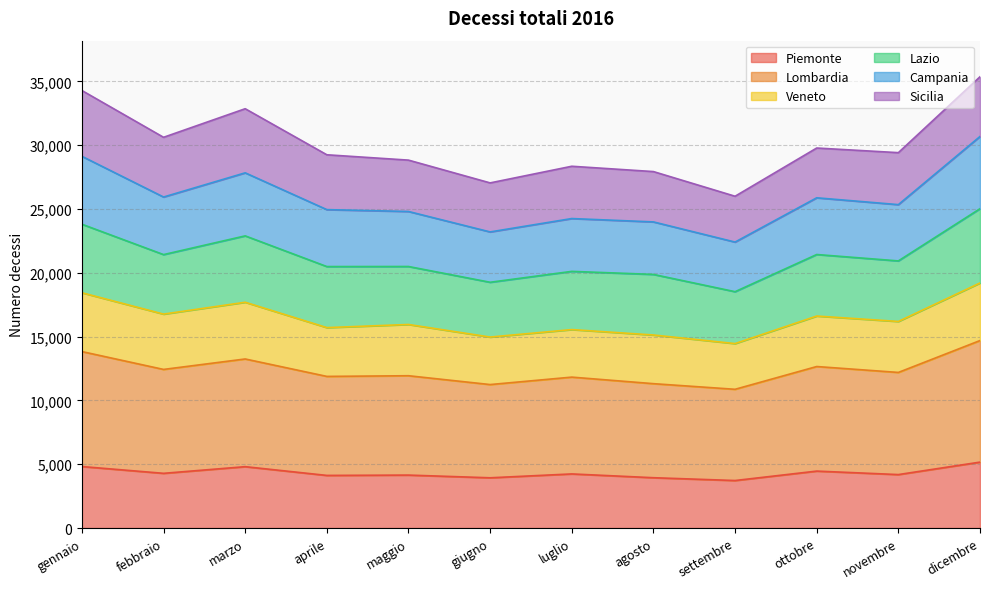

Is it true that Campania equals 24951 at aprile?

True